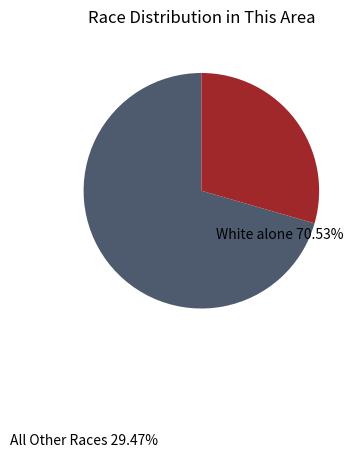

Is the sum of All Other Races and White alone greater than half?

Yes